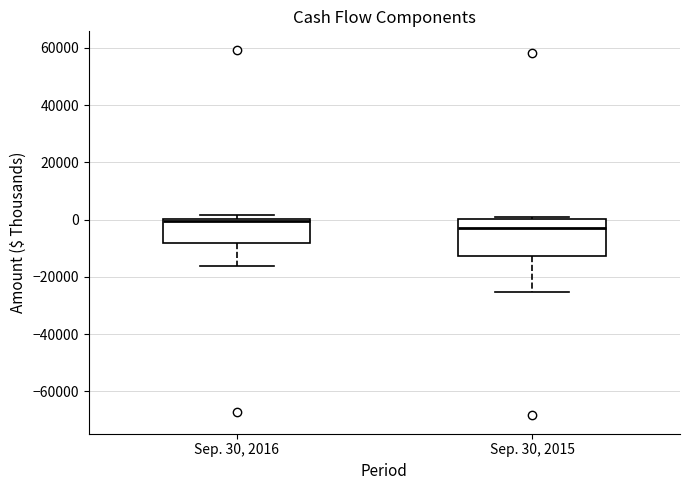

Comparing the boxes themselves (not the whiskers), which one is the tallest?

Sep. 30, 2015